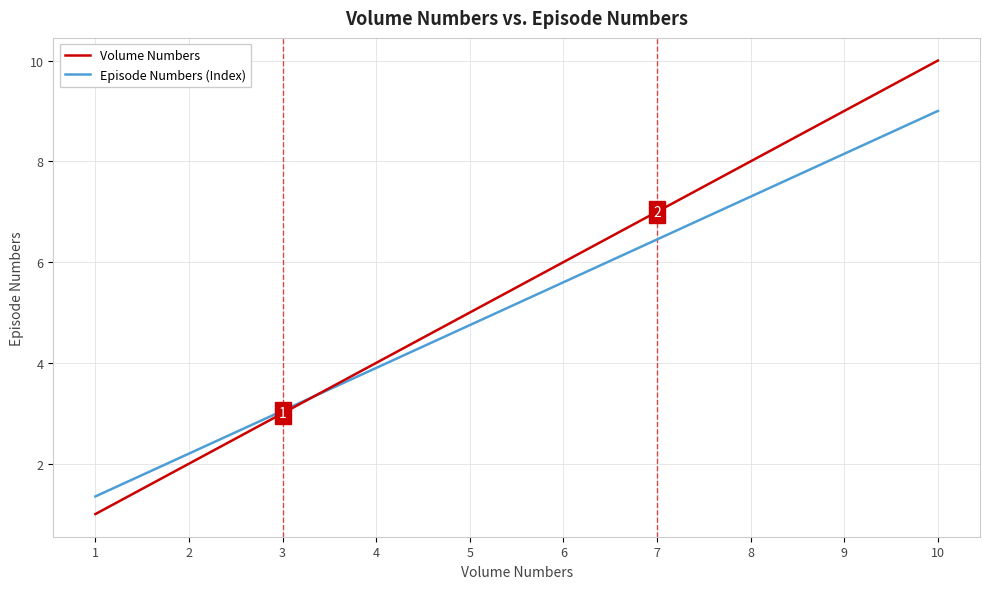

The Episode Numbers (Index) series shows 1.2 at 6. True or false?

False